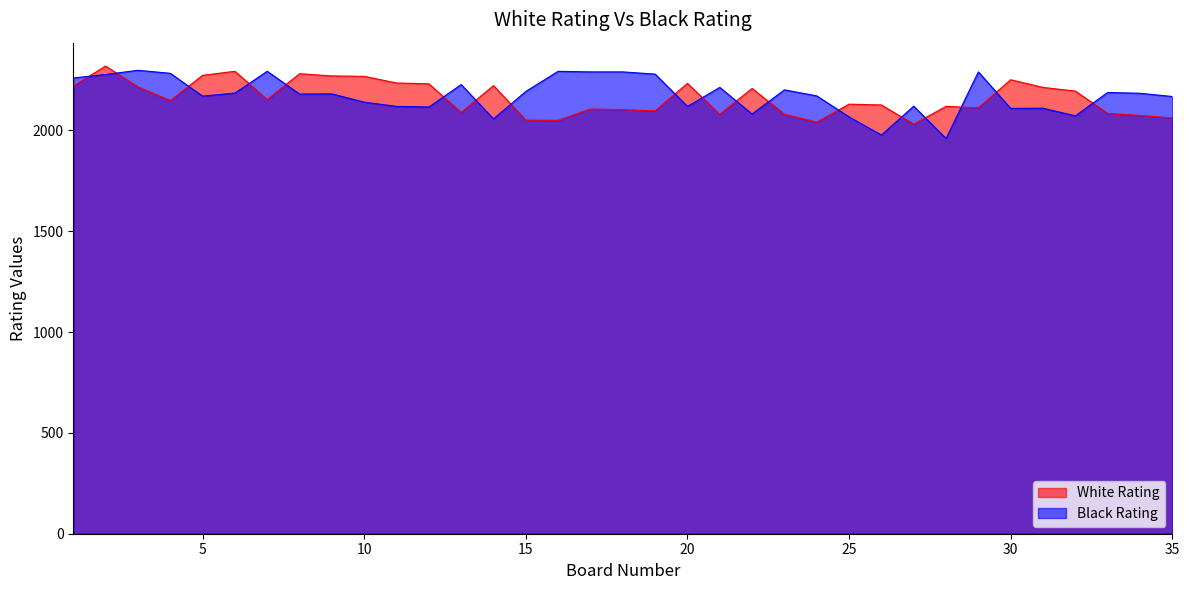

Is it true that Black Rating equals 2168 at 35?

True